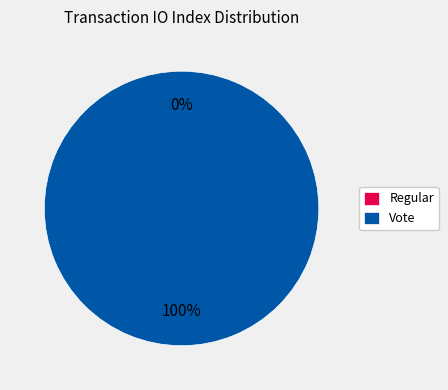

What is the change in value from Regular to Vote?

+2